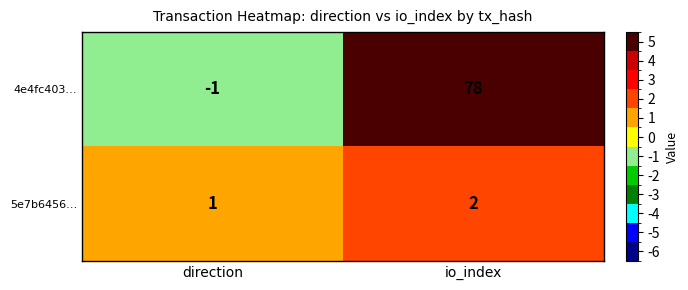

Reading left to right, what are all the values shown in this chart?

4e4fc403…: -1	78
5e7b6456…: 1	2